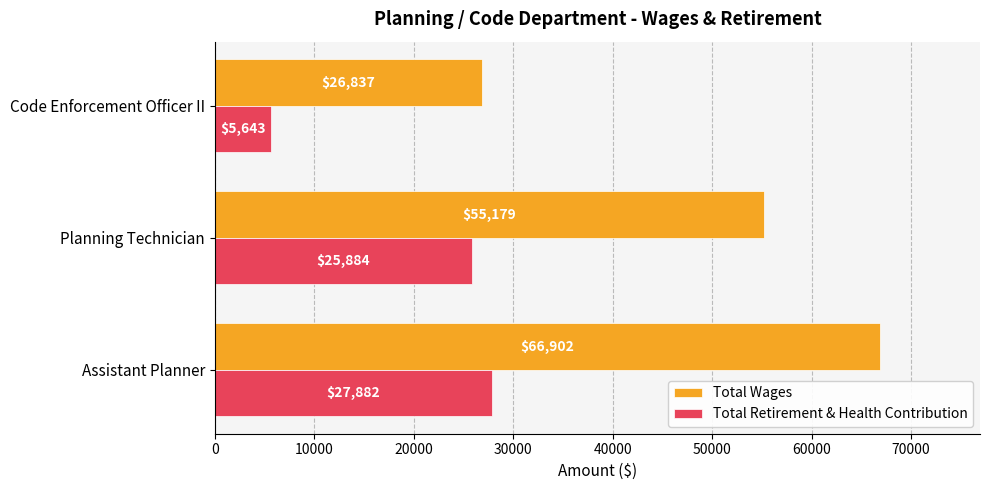

The value of Total Wages at Code Enforcement Officer II is 11109. True or false?

False